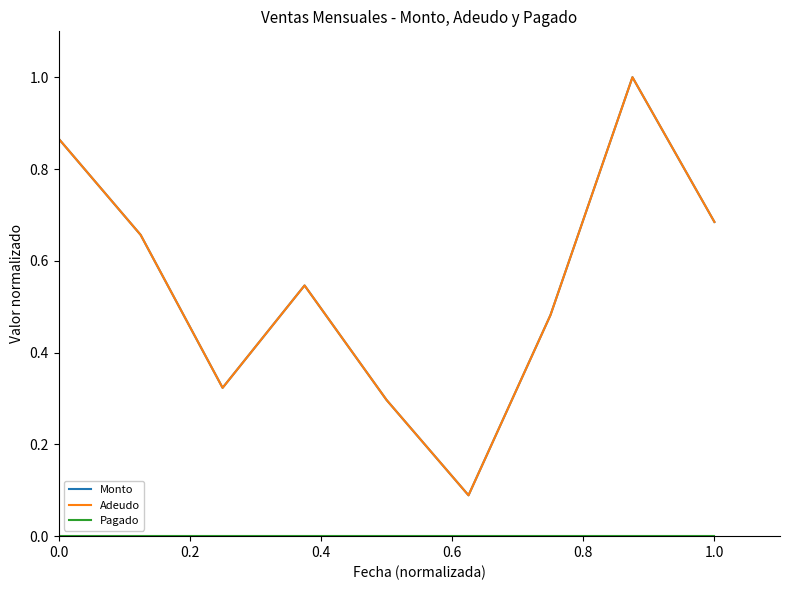

Does the chart have visible grid lines?

No